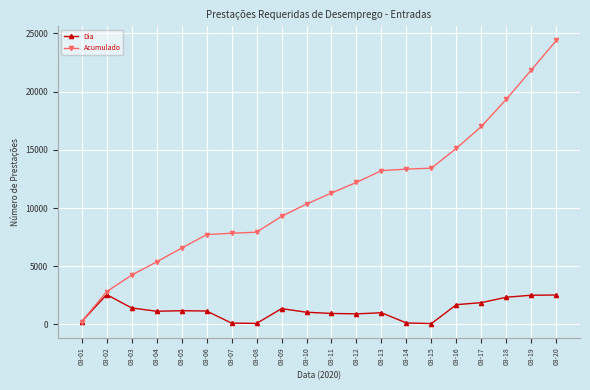

Which series has the largest range (max minus min)?

Acumulado